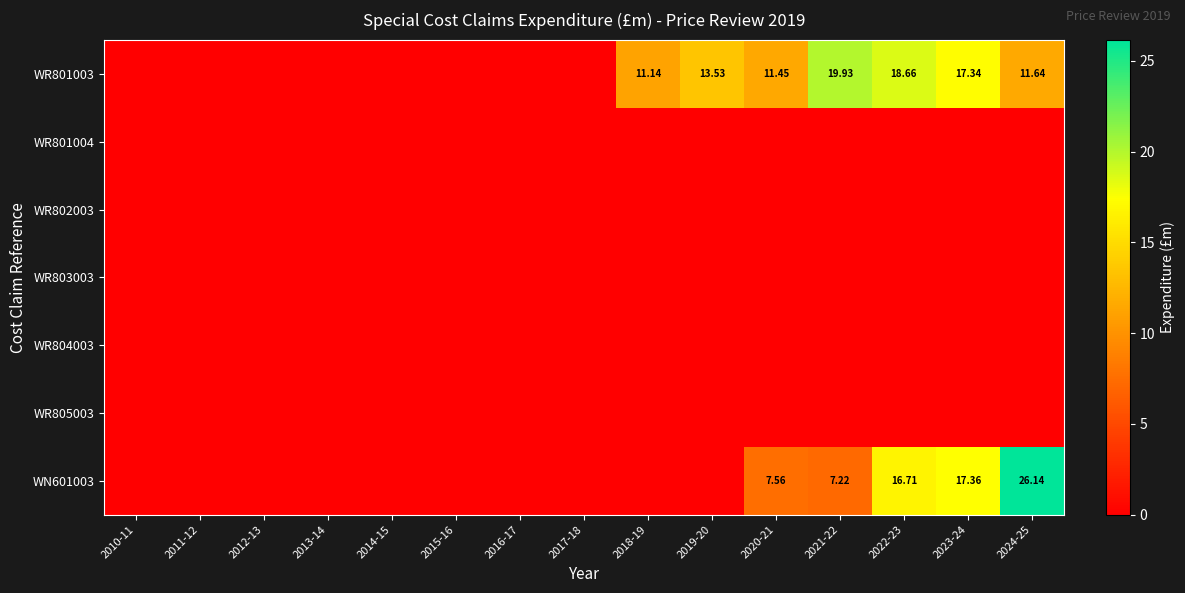

Rank the categories by WR804003 value from highest to lowest.

2010-11, 2011-12, 2012-13, 2013-14, 2014-15, 2015-16, 2016-17, 2017-18, 2018-19, 2019-20, 2020-21, 2021-22, 2022-23, 2023-24, 2024-25